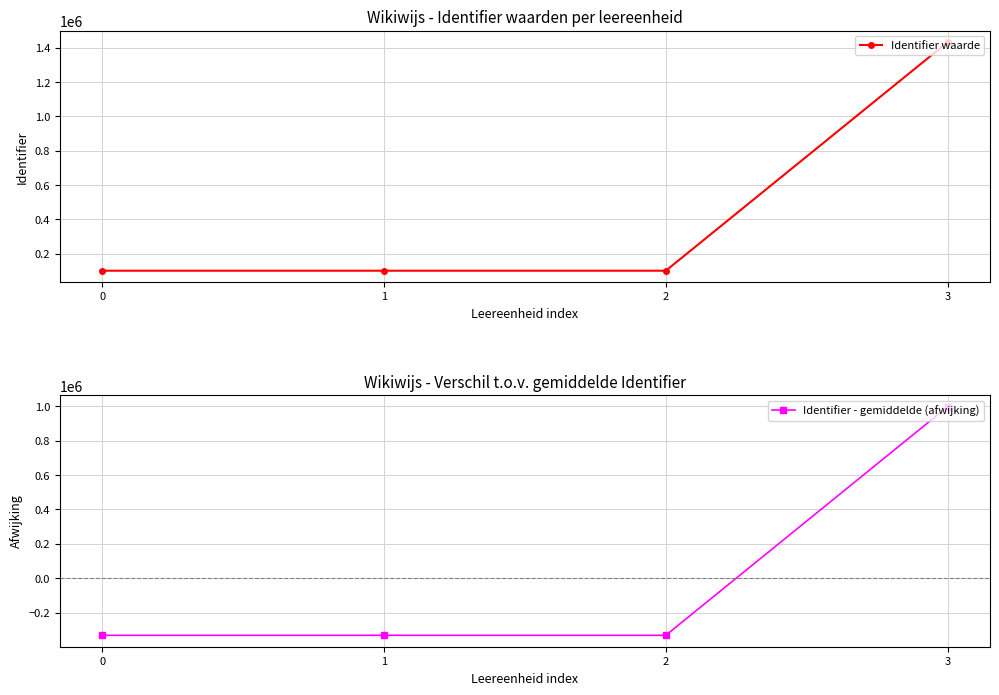

The Identifier - gemiddelde (afwijking) series shows -125272.3 at 1. True or false?

False